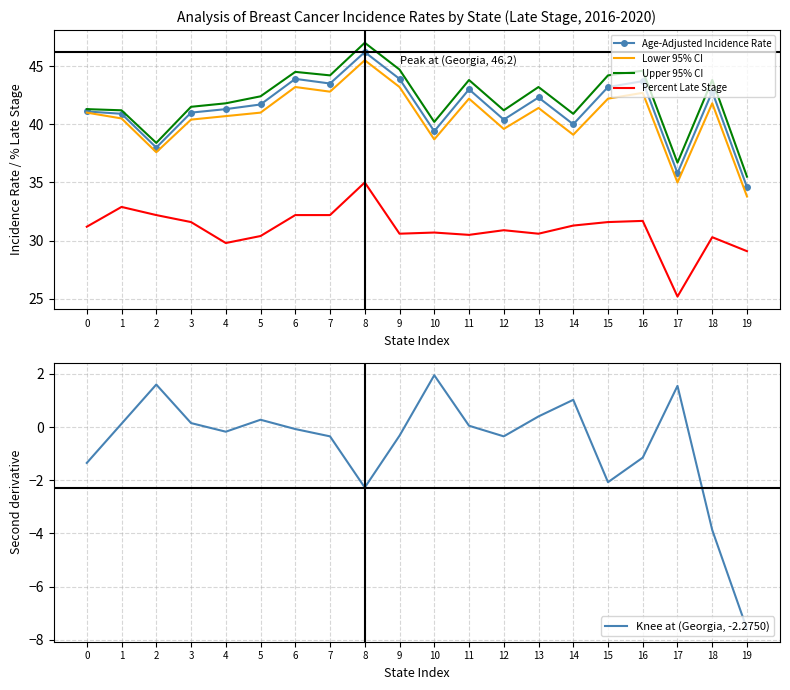

True or false: Upper 95% CI has a value of 41.5 at 3.

True